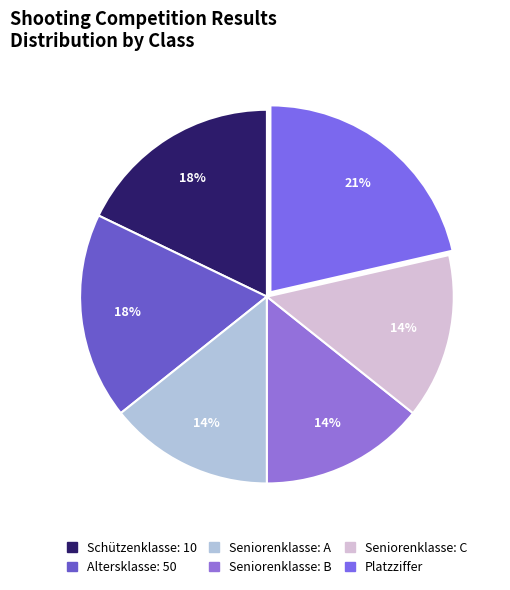

How many slices are in this pie chart?

6